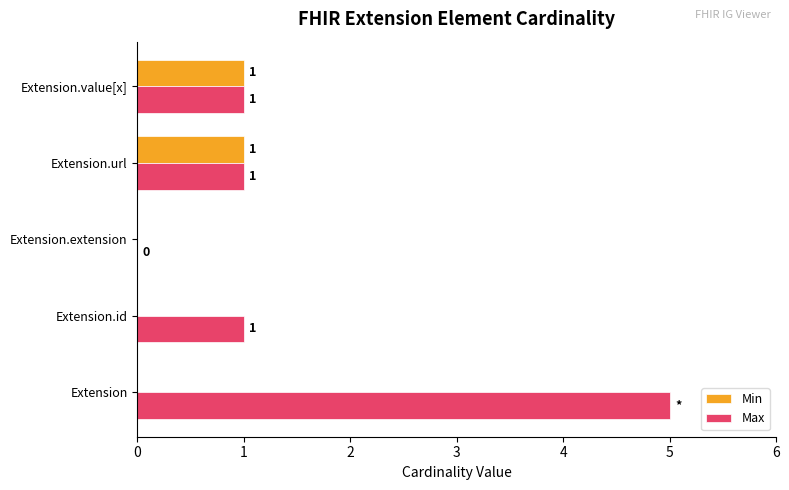

Which series has the largest total across all categories?

Max